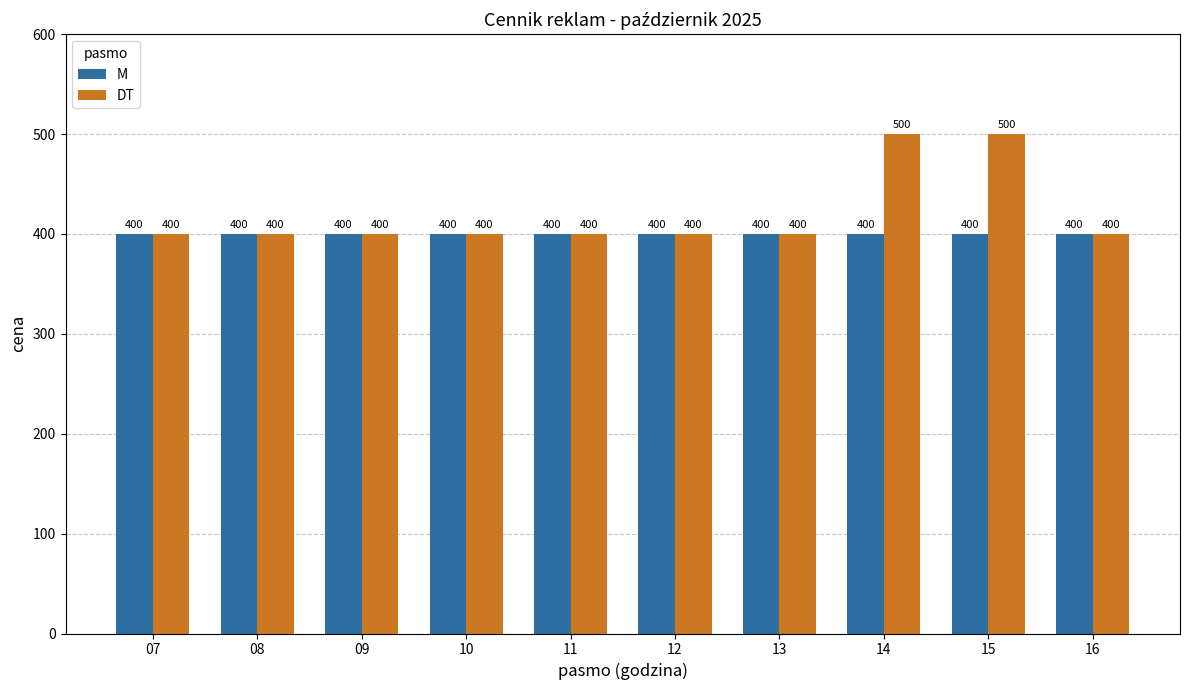

How many series are shown in this chart?

2